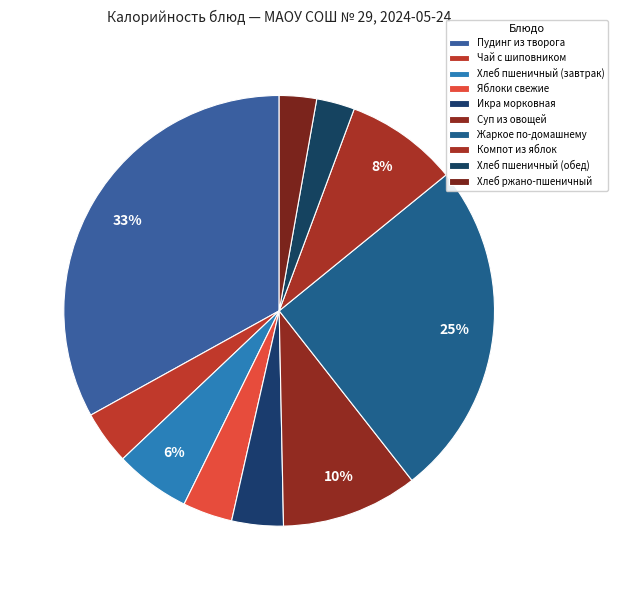

What percentage is the Икра морковная slice, to the nearest percent?

4%